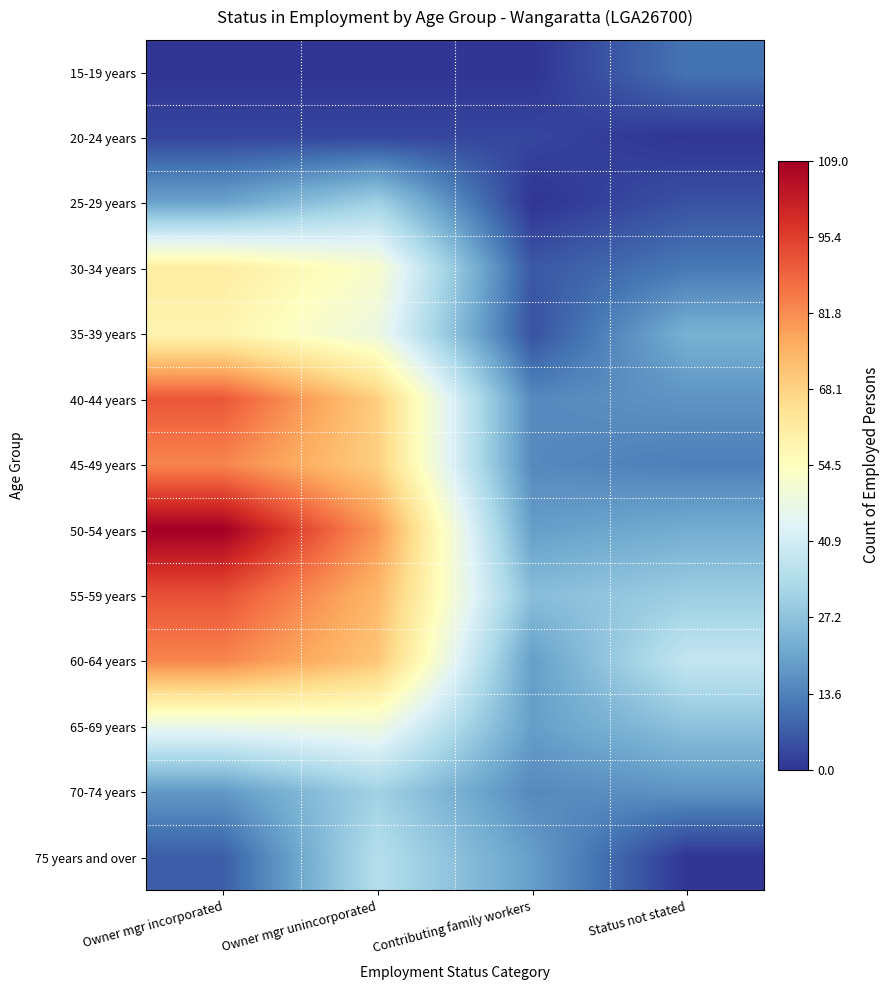

Which series changed the most between Owner mgr incorporated and Status not stated?

50-54 years